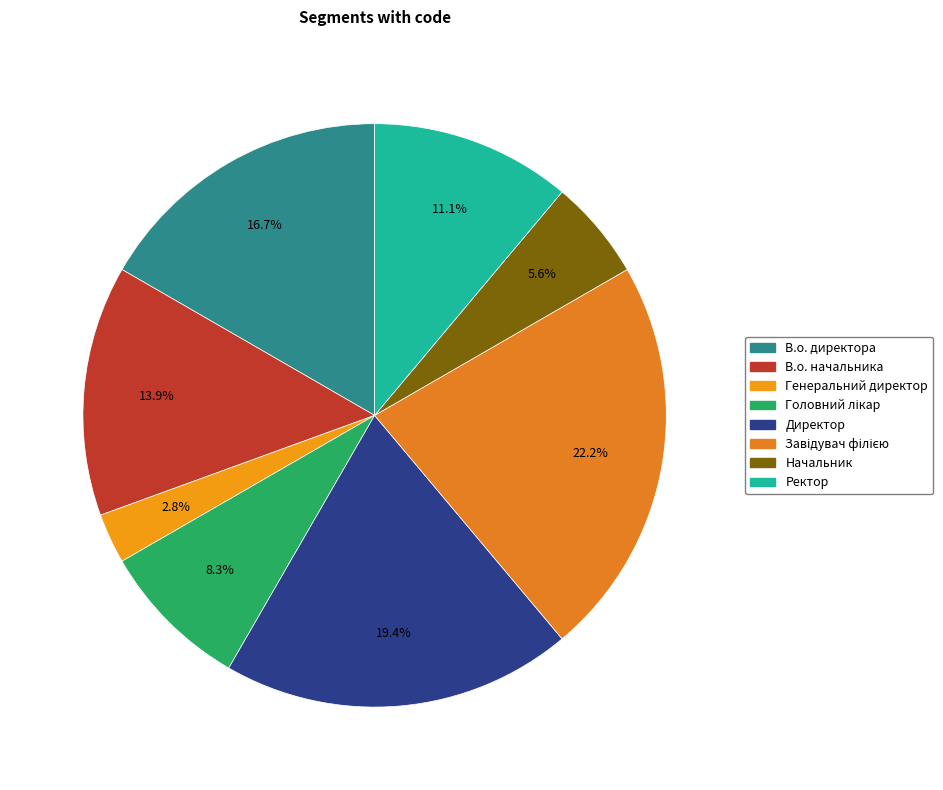

Is В.о. директора the majority of the pie?

No